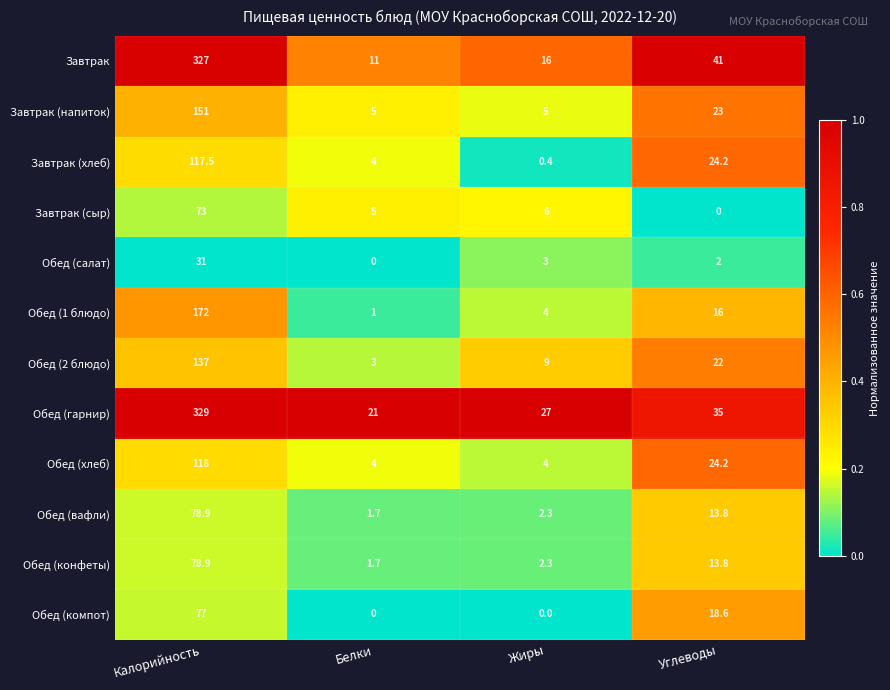

At which category is the sum across all series the highest?

Калорийность